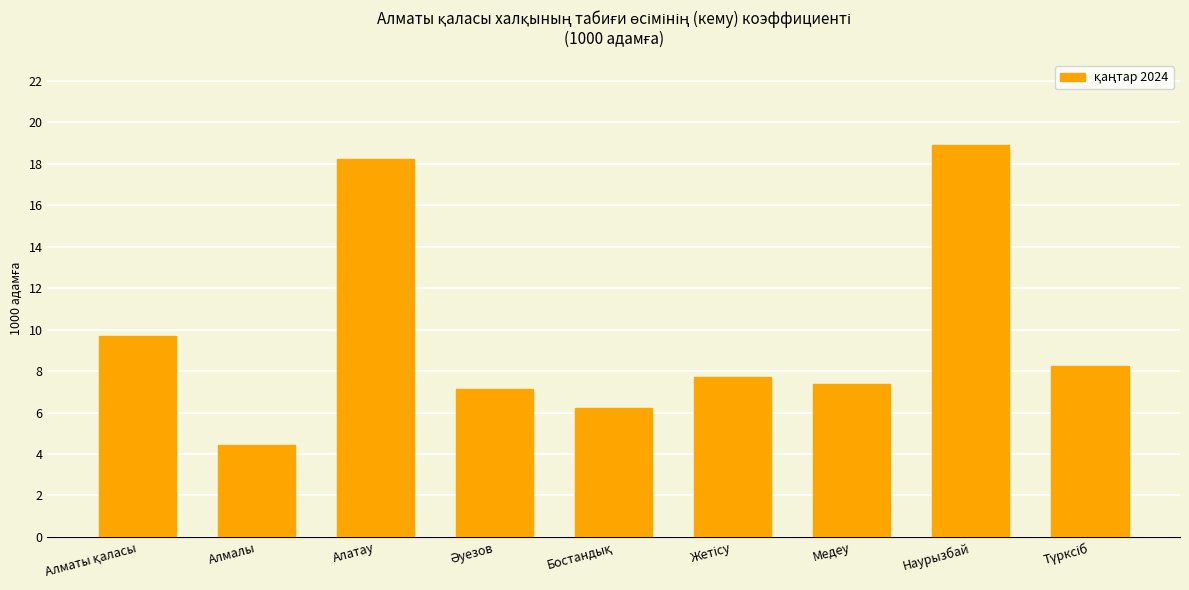

What is the maximum value shown in the chart?

18.9